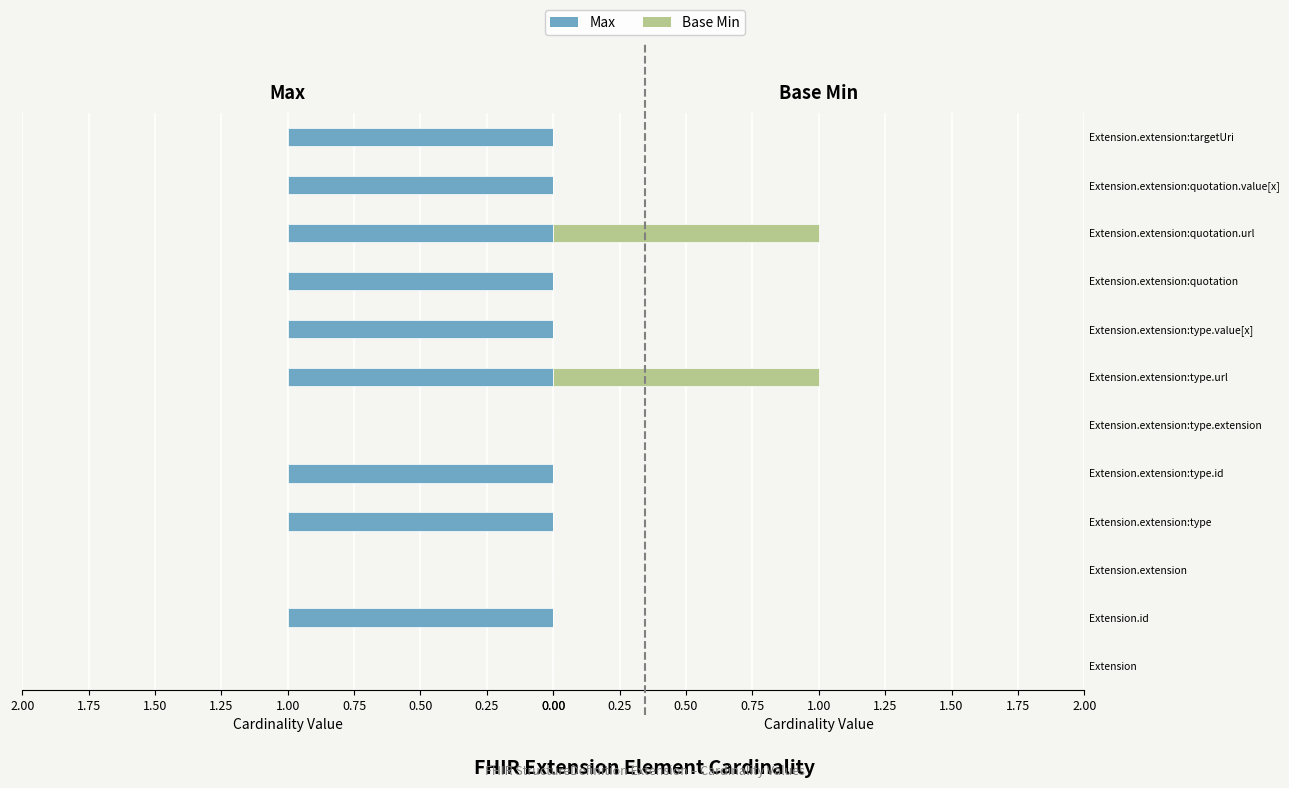

How many values in the Base Min series exceed 0?

2